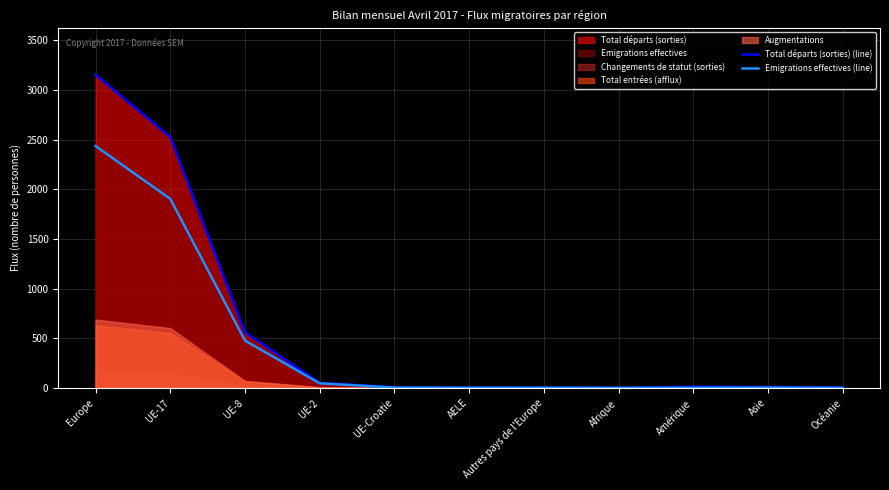

At which category is the sum across all series the highest?

Europe